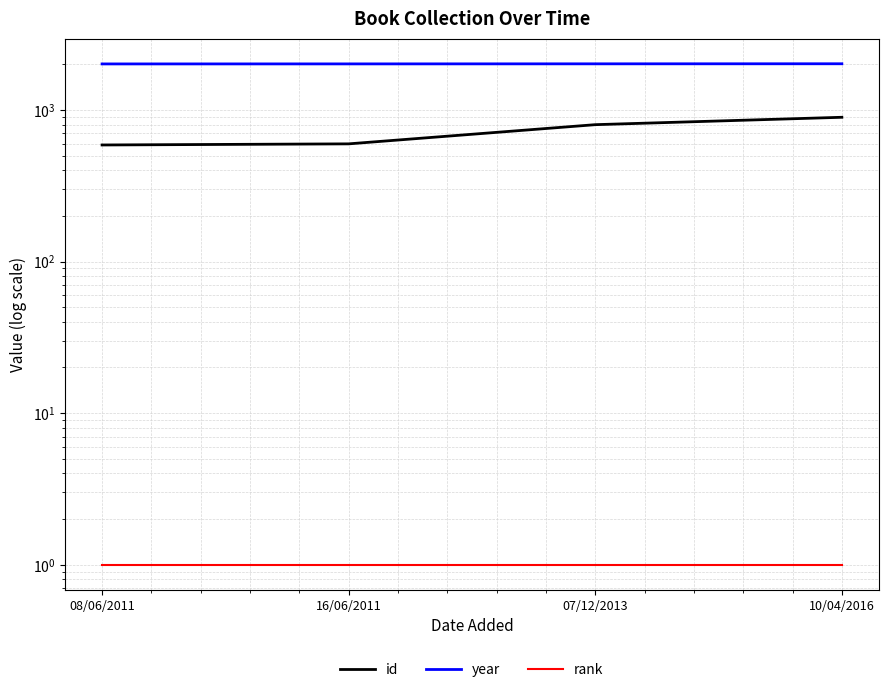

What is the label of the 2nd point from the left?

16/06/2011